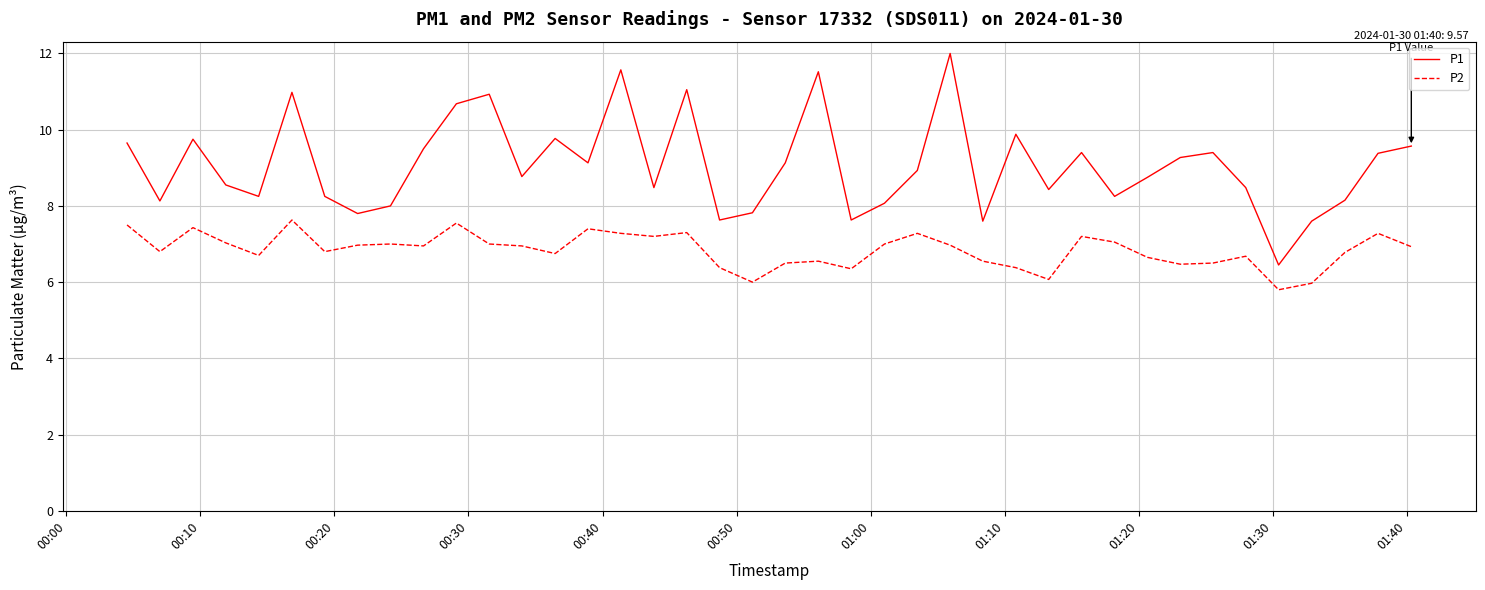

True or false: P2 and P1 cross at least once.

False